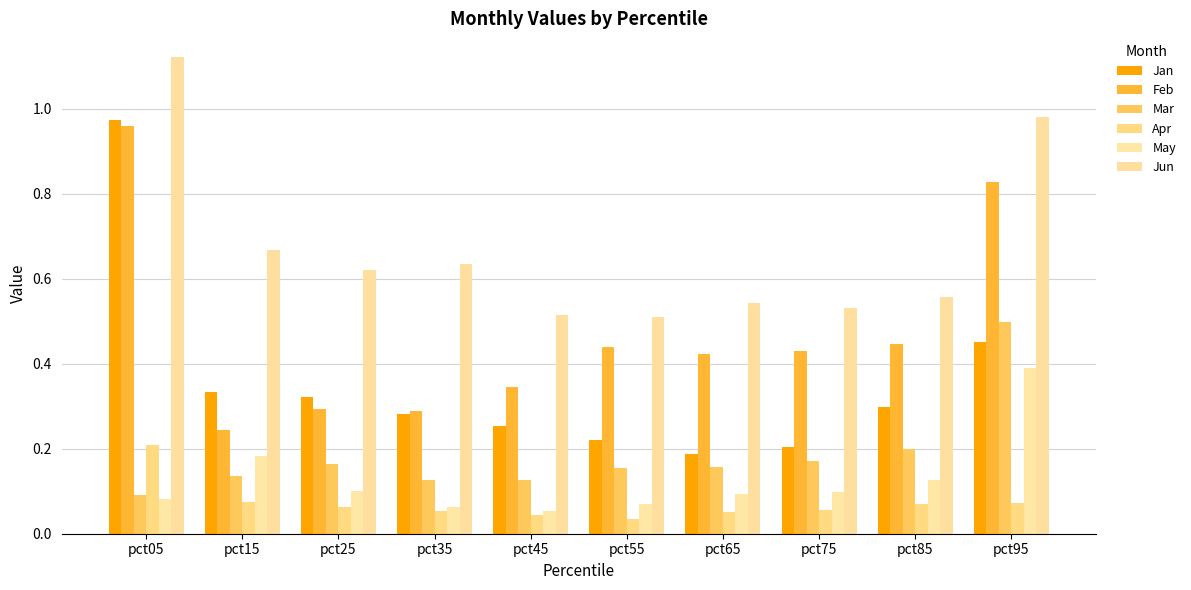

Rank the categories by May value from highest to lowest.

pct95, pct15, pct85, pct25, pct75, pct65, pct05, pct55, pct35, pct45